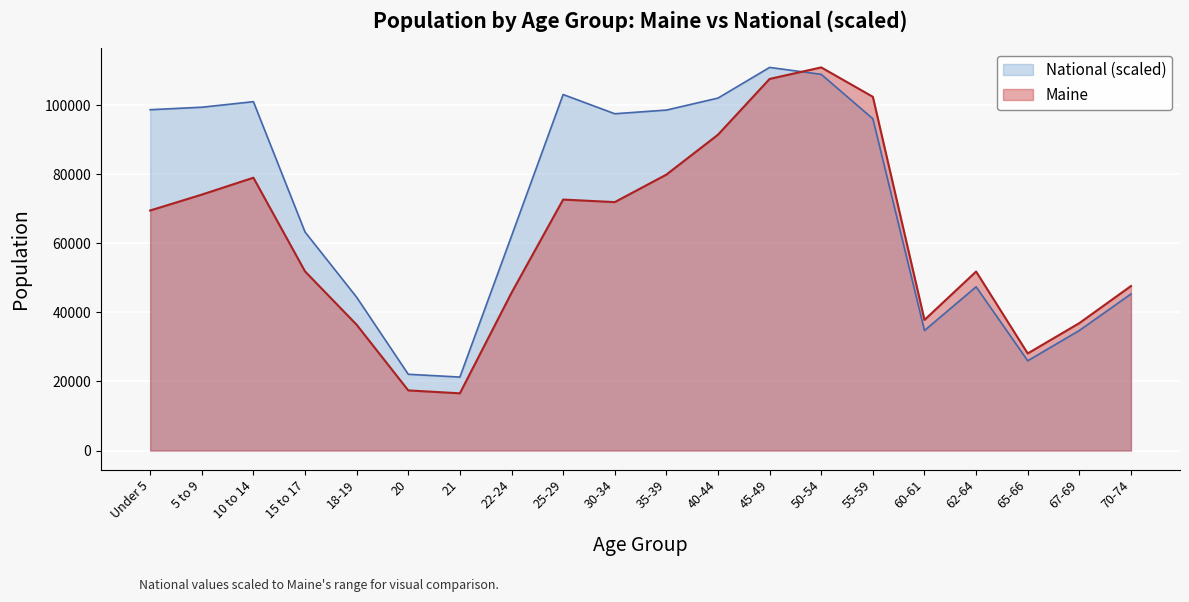

What is the difference between the maximum and minimum values in the National series?

89680.6